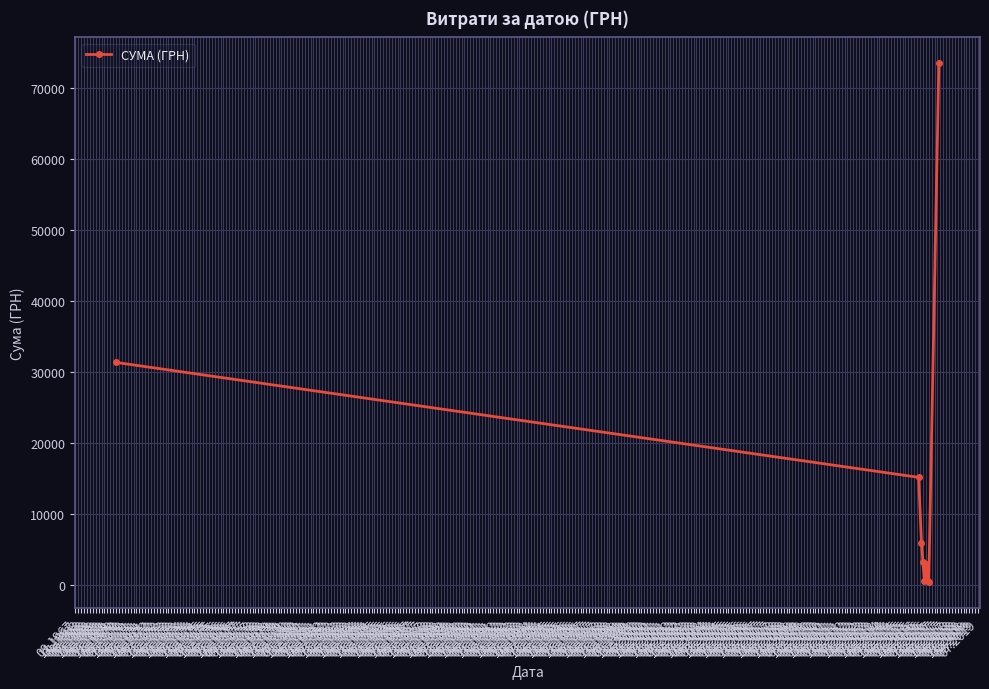

What is the difference between the maximum and minimum values?

73090.0